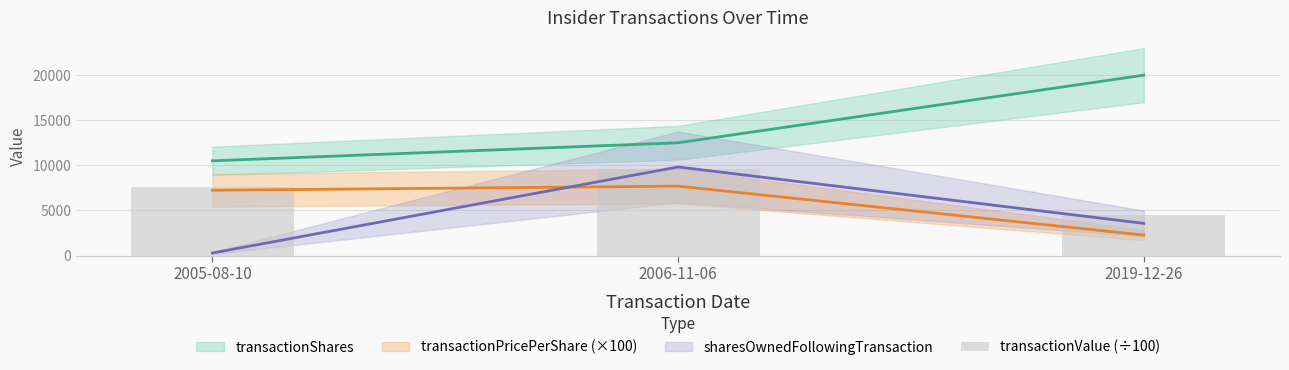

The chart shows a value of 4994.0 at 2006-11-06. True or false?

False